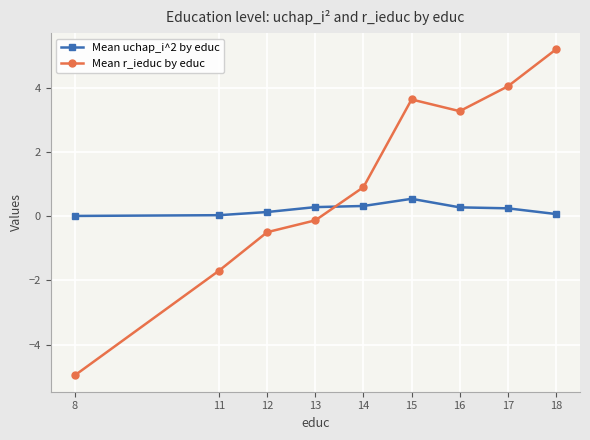

Which series has the widest spread of values?

Mean r_ieduc by educ